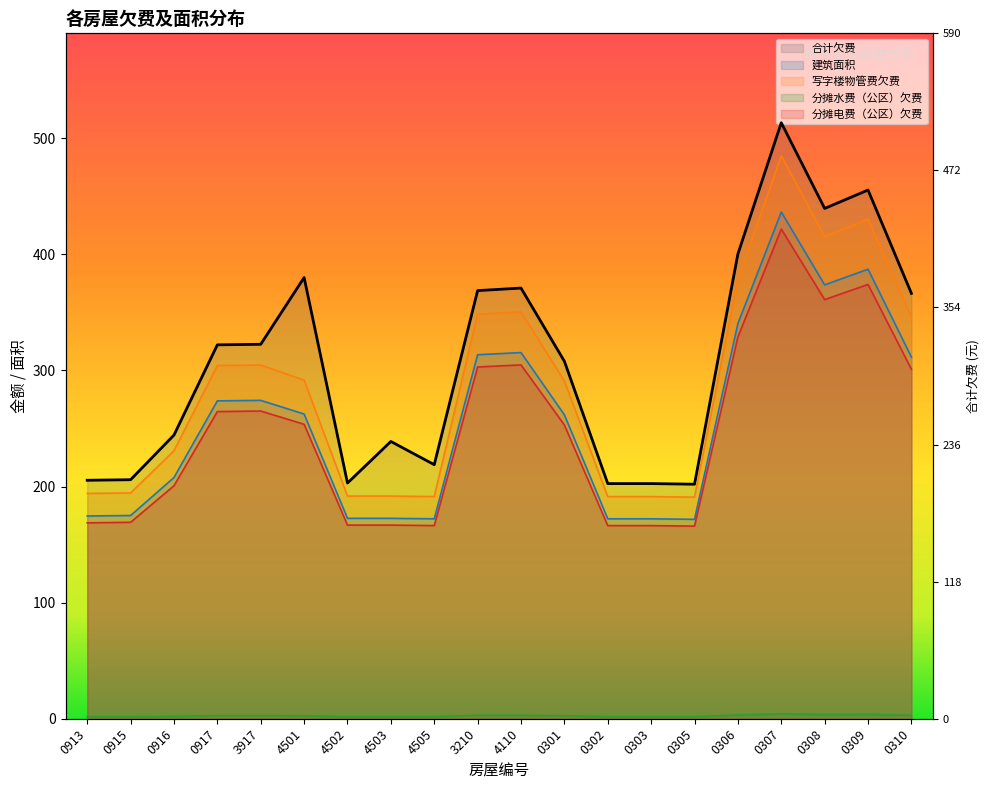

Is the value of 写字楼物管费欠费 at 0309 greater than the value of 合计欠费 at 0915?

Yes